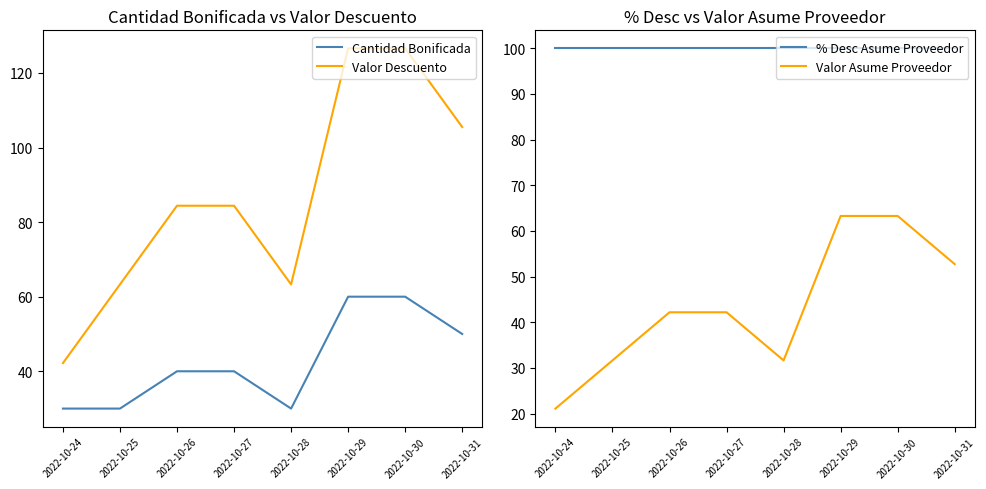

List the series in order of their peak value, highest first.

Valor Descuento, % Desc Asume Proveedor, Valor Asume Proveedor, Cantidad Bonificada